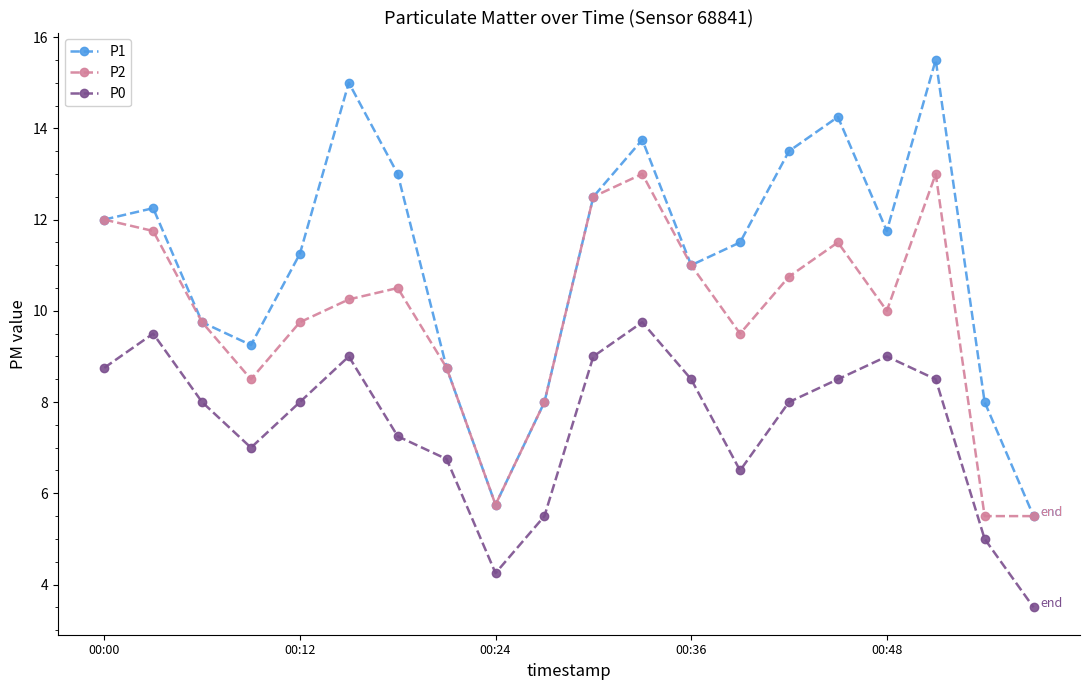

Does the chart display data point markers on the line(s)?

Yes